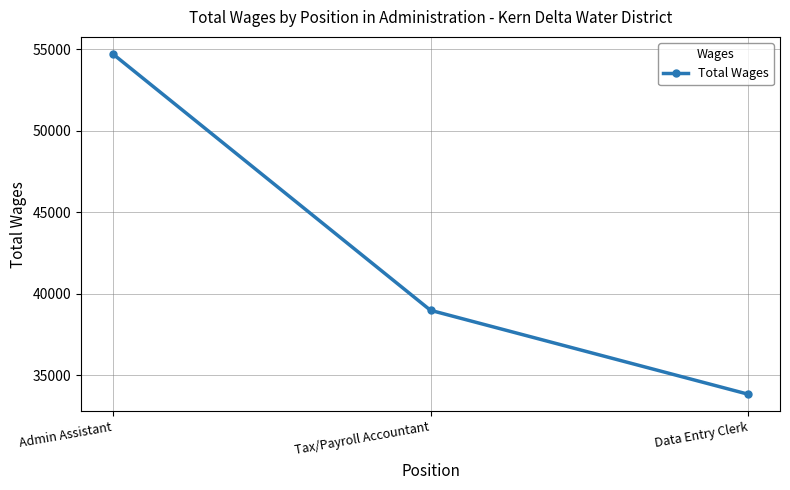

The value at Data Entry Clerk is 57943. True or false?

False